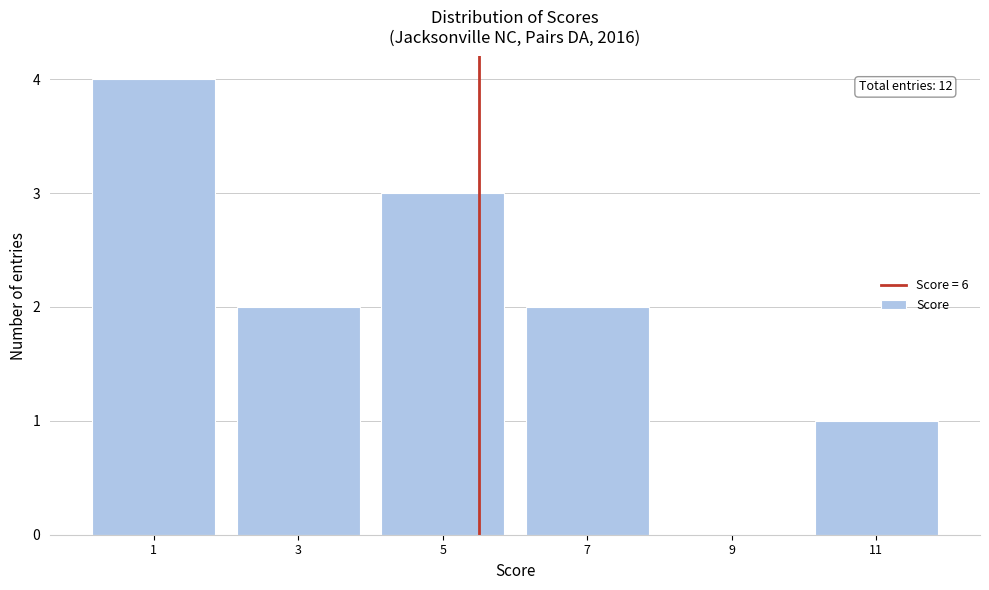

Reading left to right, extract all data points from this chart.

1=4	3=2	5=3	7=2	9=0	11=1